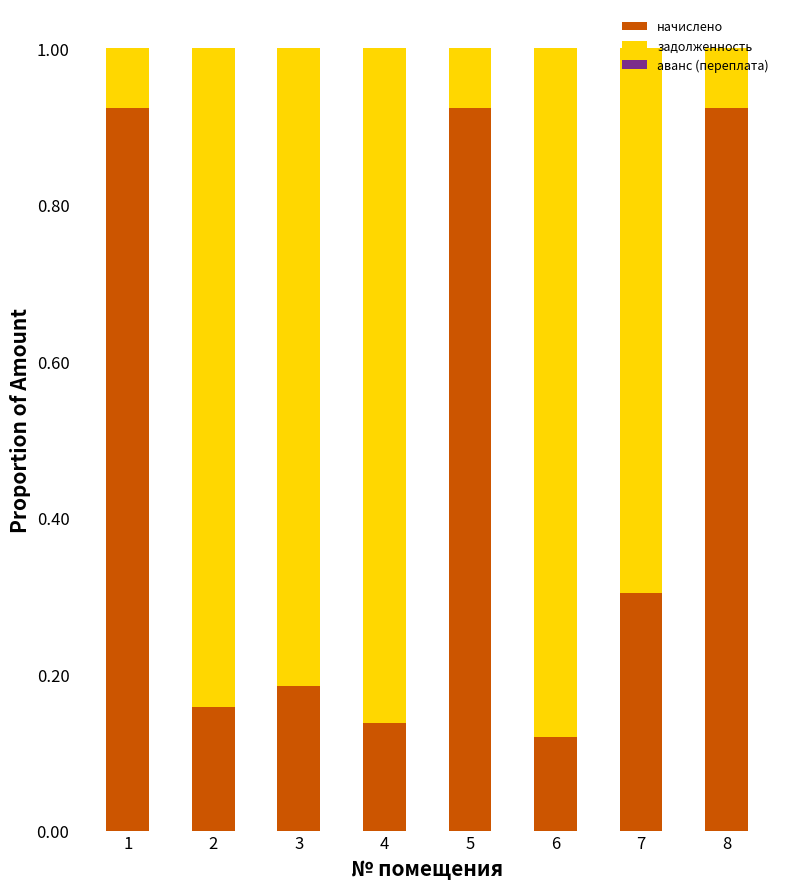

The начислено series shows 0.3 at 8. True or false?

False